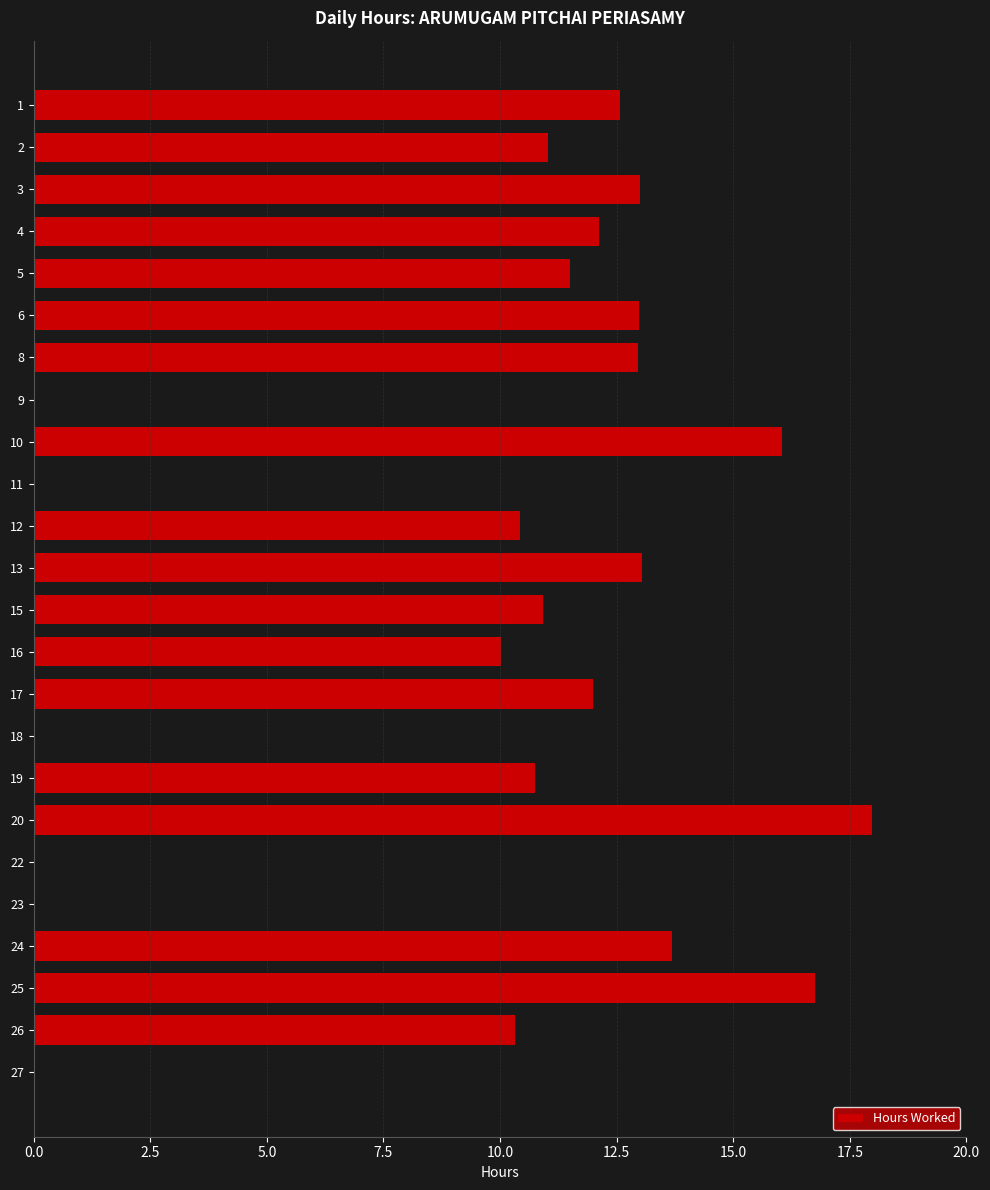

What is the sum of all values?

228.1